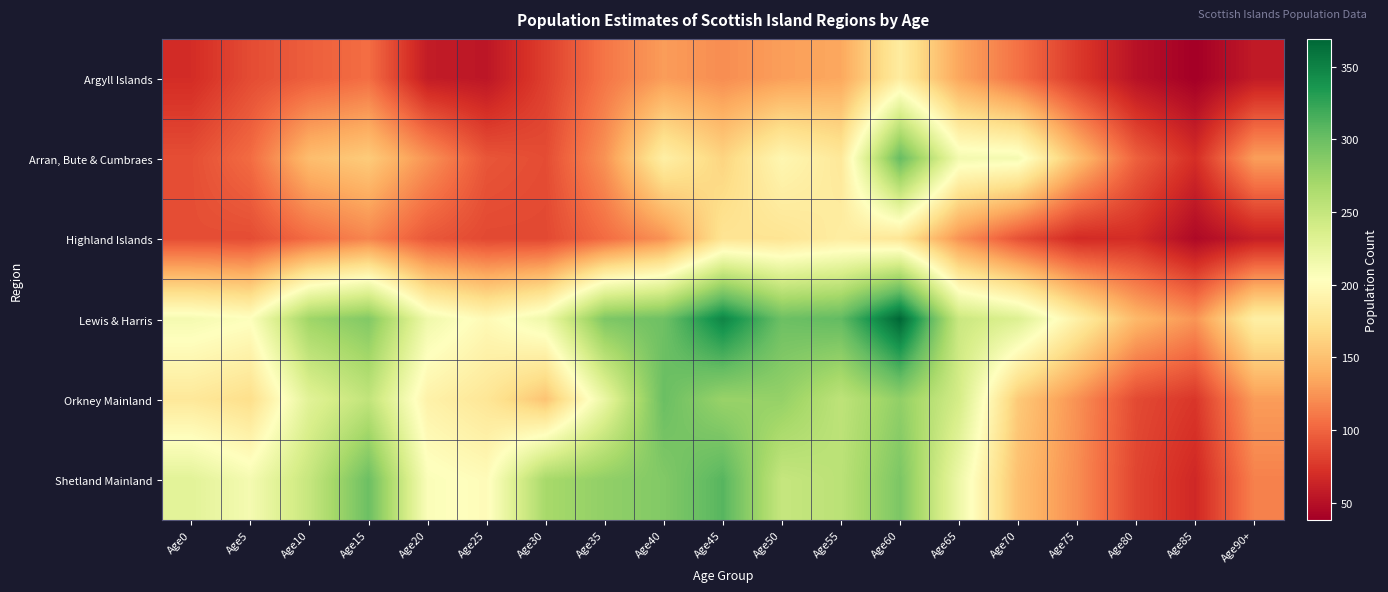

What is the total value across all series at Age35?

1128